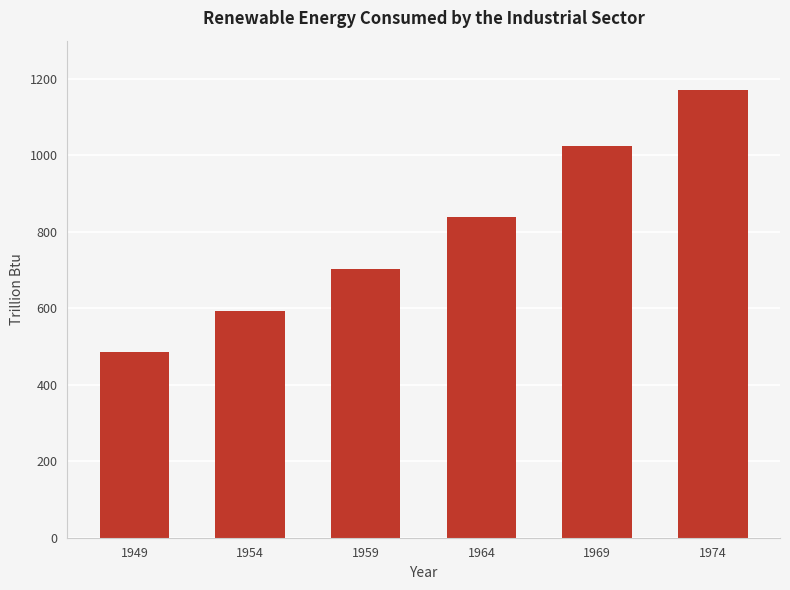

What is the value of the 6th bar from the left?

1169.9